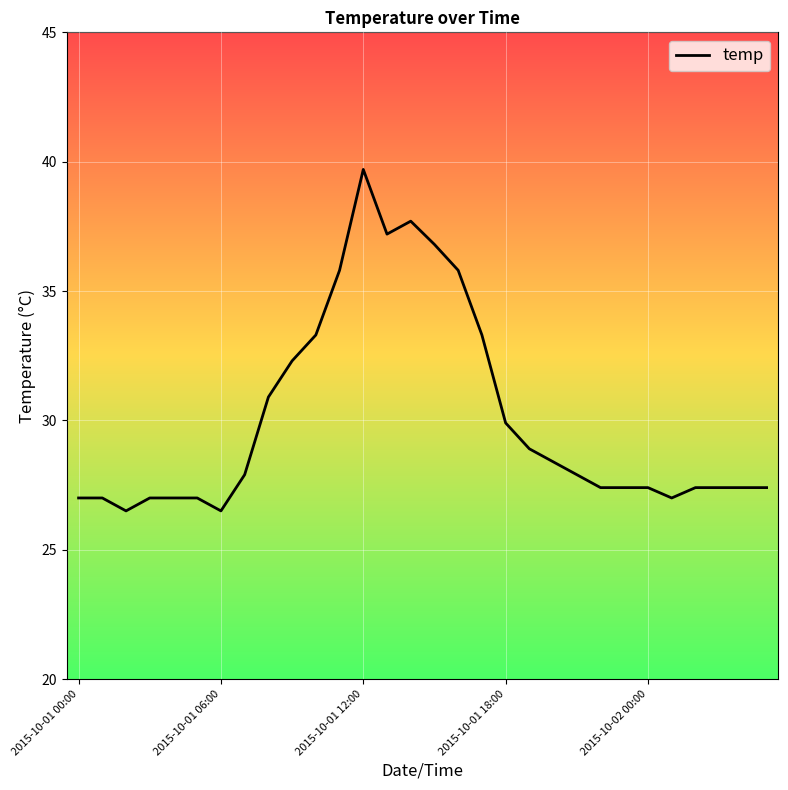

What is the difference between the maximum and minimum values?

13.2